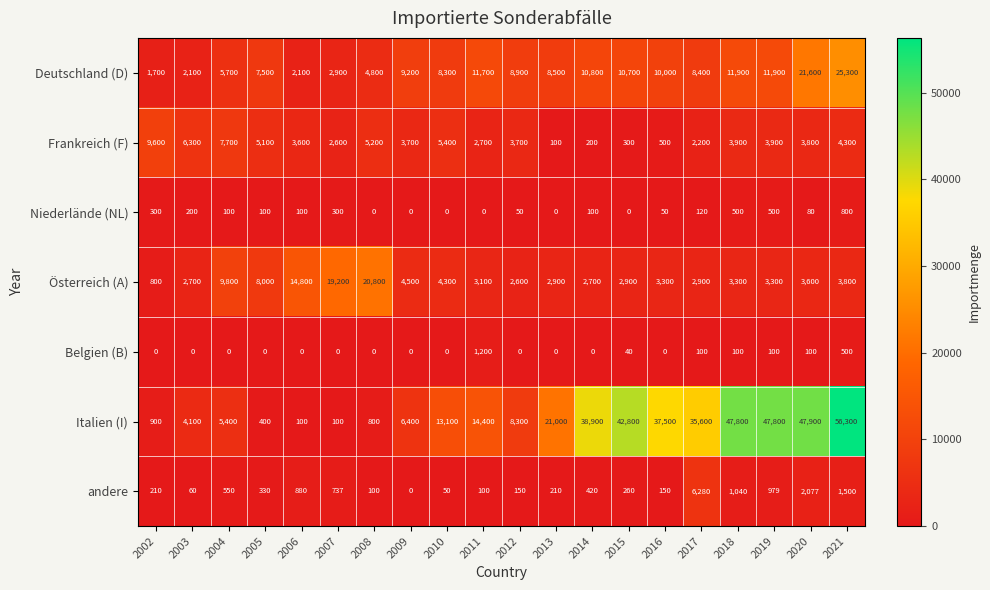

The Niederlände (NL) series shows 42 at 2020. True or false?

False